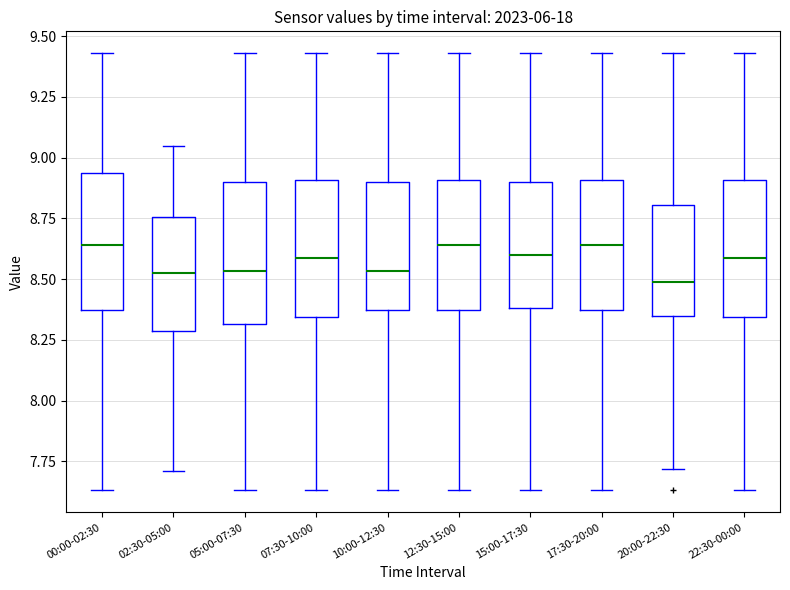

Reading left to right, read every box against the y-axis: the position of its median line, the range the box covers, and the ends of its whiskers. The values are not printed on the chart, so give them approximately, as read against the axis.

00:00-02:30: median 8.65, box 8.35 to 8.95, whiskers 7.65 to 9.45
02:30-05:00: median 8.55, box 8.30 to 8.75, whiskers 7.70 to 9.05
05:00-07:30: median 8.55, box 8.30 to 8.90, whiskers 7.65 to 9.45
07:30-10:00: median 8.60, box 8.35 to 8.90, whiskers 7.65 to 9.45
10:00-12:30: median 8.55, box 8.35 to 8.90, whiskers 7.65 to 9.45
12:30-15:00: median 8.65, box 8.35 to 8.90, whiskers 7.65 to 9.45
15:00-17:30: median 8.60, box 8.40 to 8.90, whiskers 7.65 to 9.45
17:30-20:00: median 8.65, box 8.35 to 8.90, whiskers 7.65 to 9.45
20:00-22:30: median 8.50, box 8.35 to 8.80, whiskers 7.70 to 9.45
22:30-00:00: median 8.60, box 8.35 to 8.90, whiskers 7.65 to 9.45